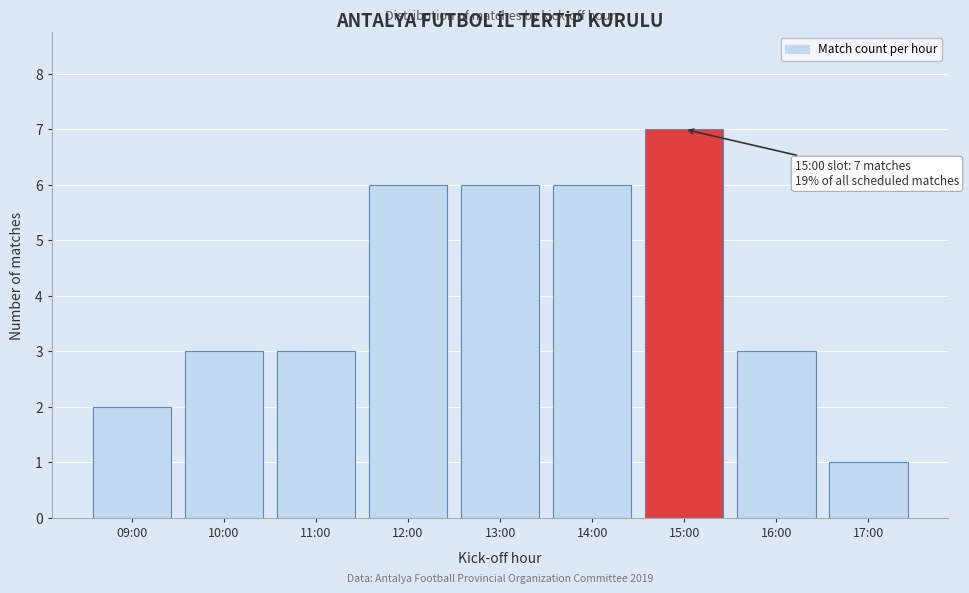

Reading left to right, what are all the values shown in this chart?

2	3	3	6	6	6	7	3	1